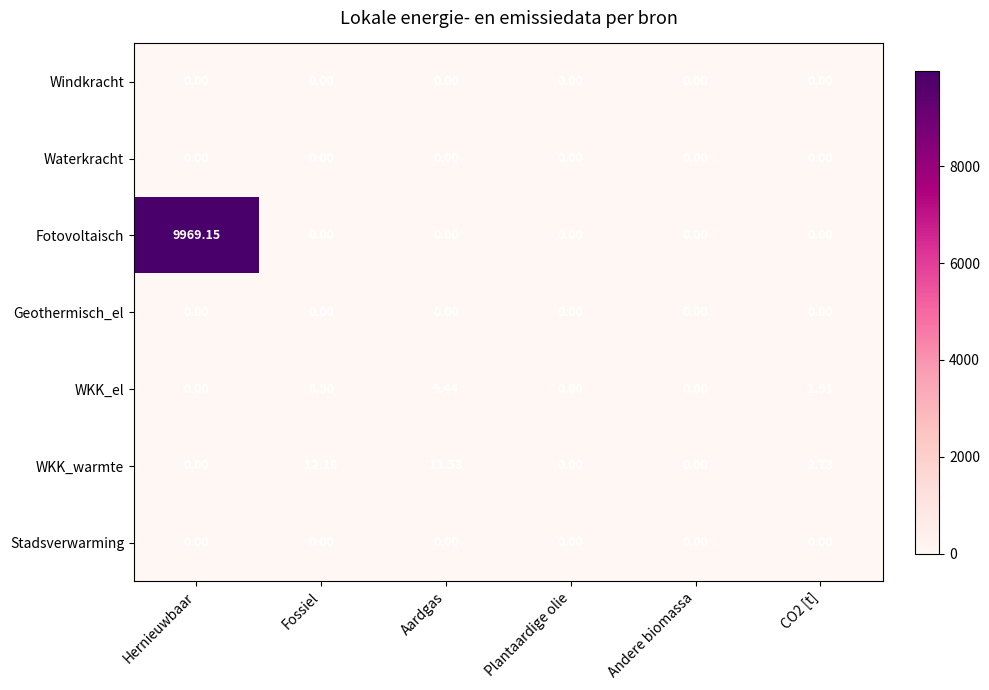

Which label corresponds to the largest value in the chart?

Hernieuwbaar